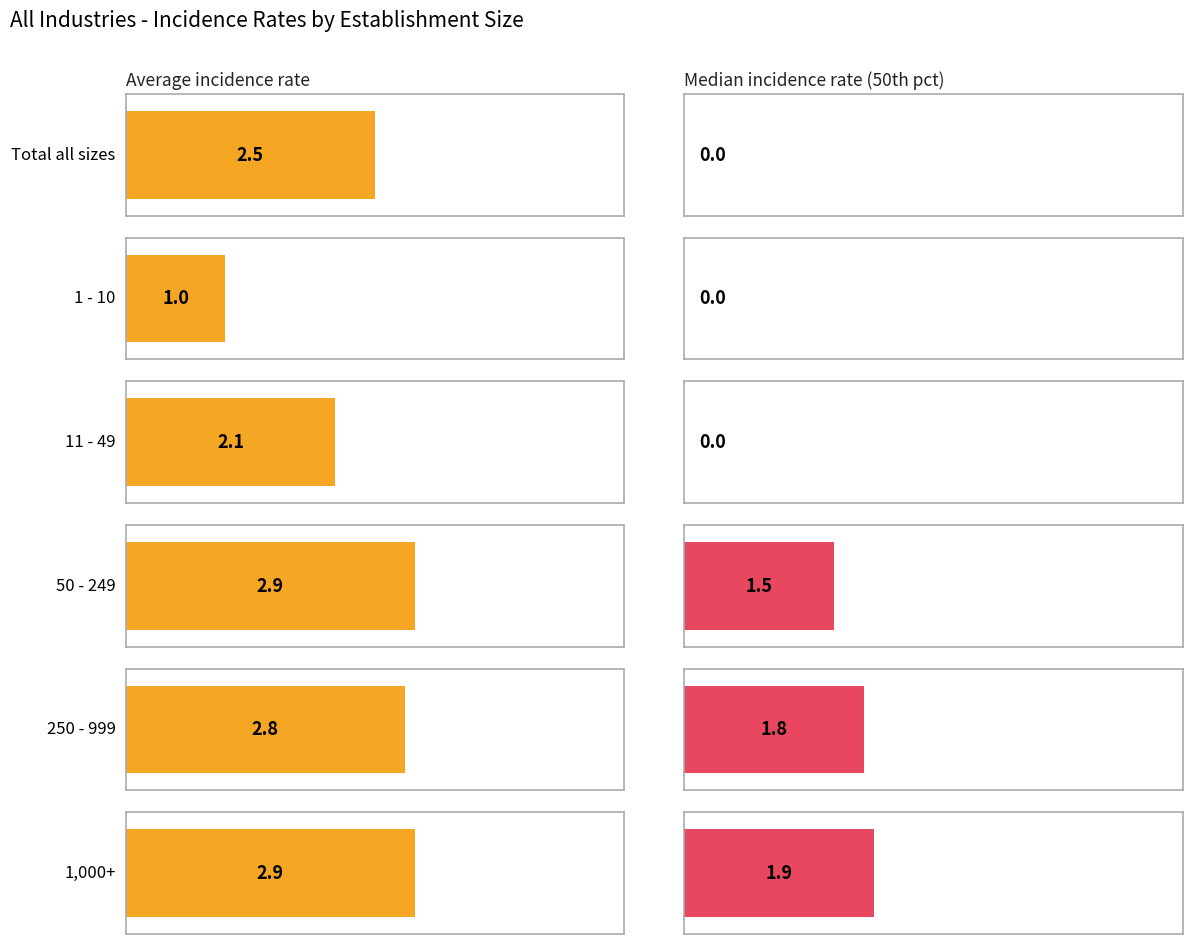

Rank the categories by Median incidence rate (50th pct) value from highest to lowest.

1,000+, 250 - 999, 50 - 249, Total all sizes, 1 - 10, 11 - 49